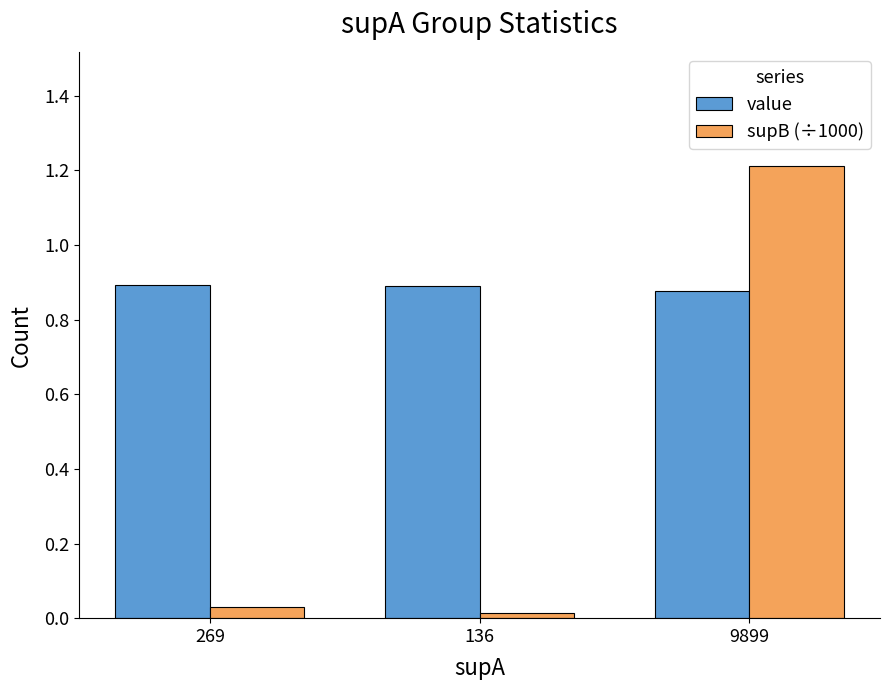

What are all the series names shown in the legend?

value, supB (÷1000)